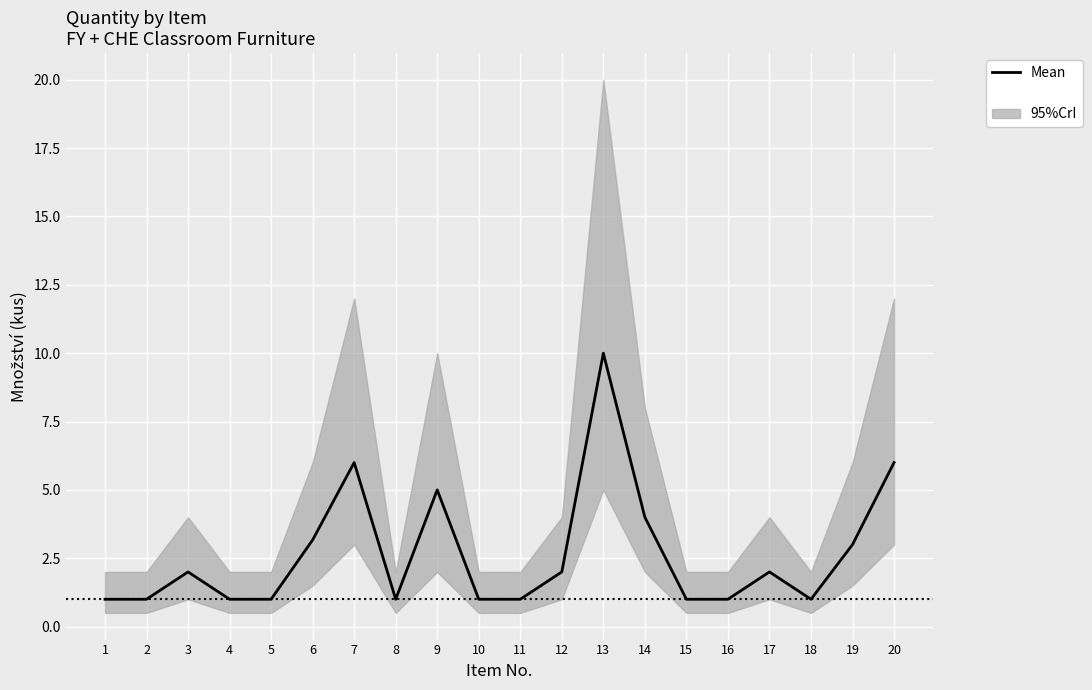

Where is the data nearest to the value 5?

9